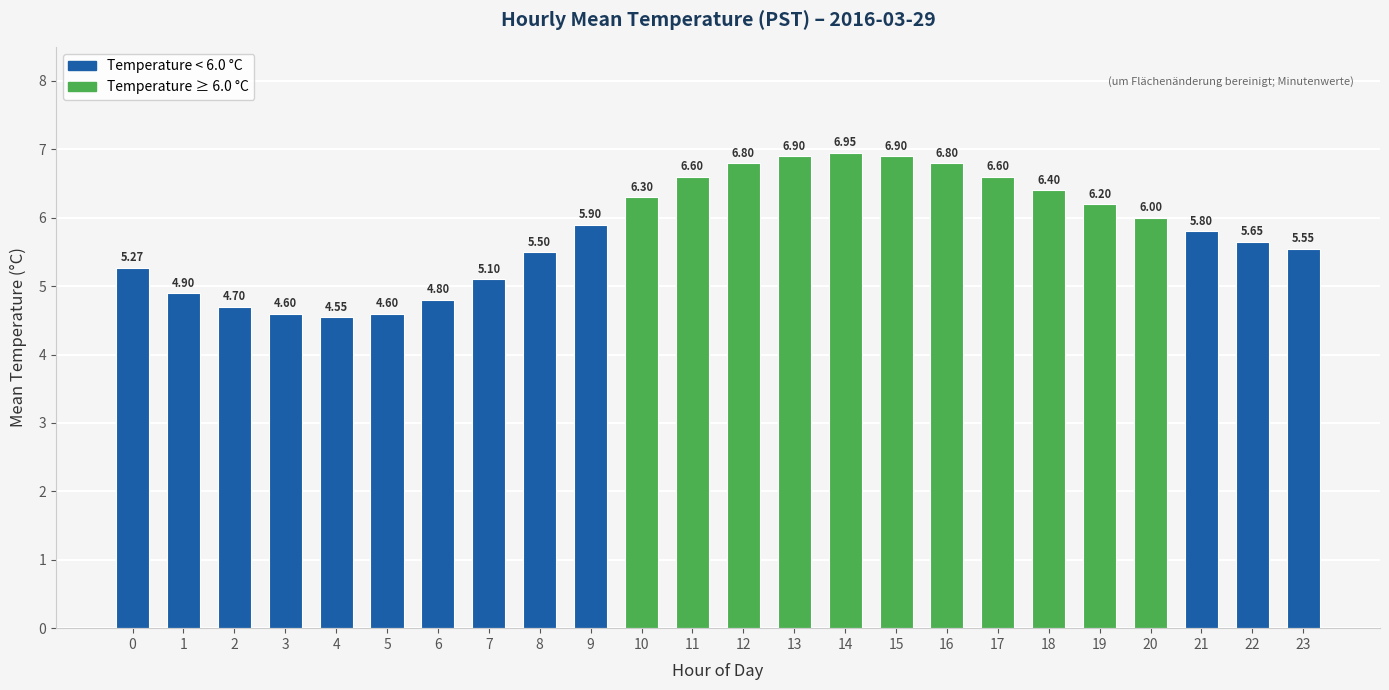

What is the sum of all values?

139.4